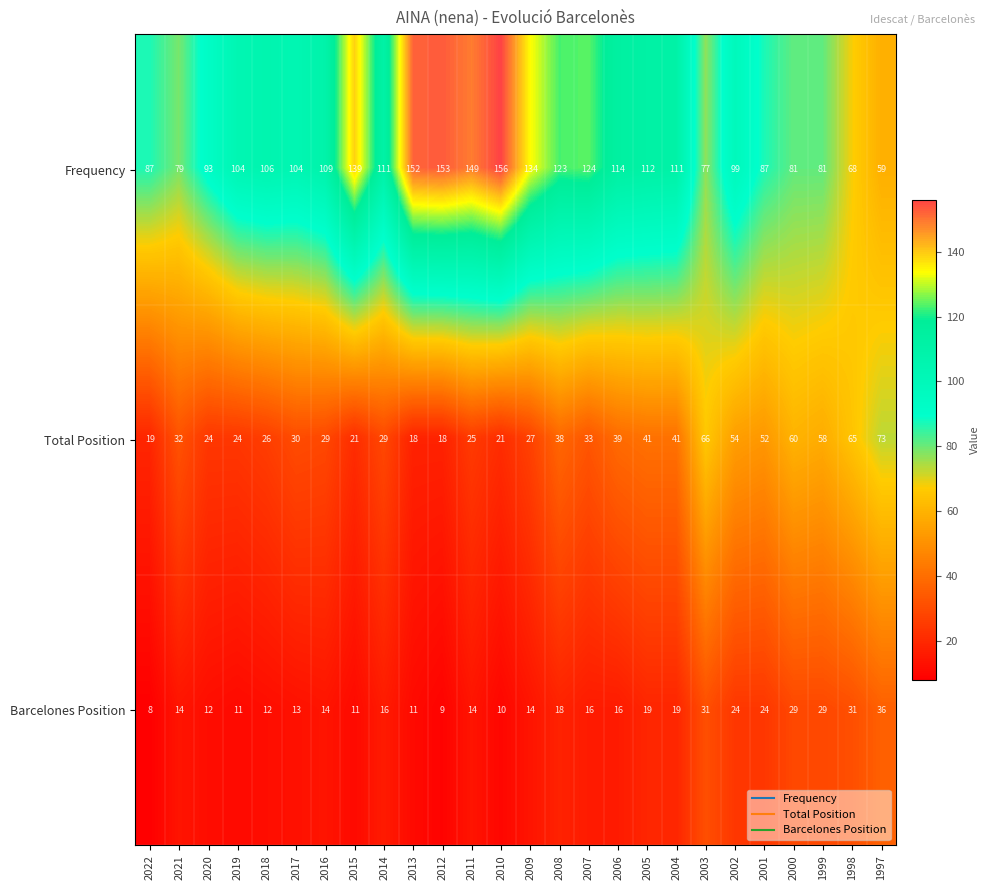

Which series has the widest spread of values?

Frequency